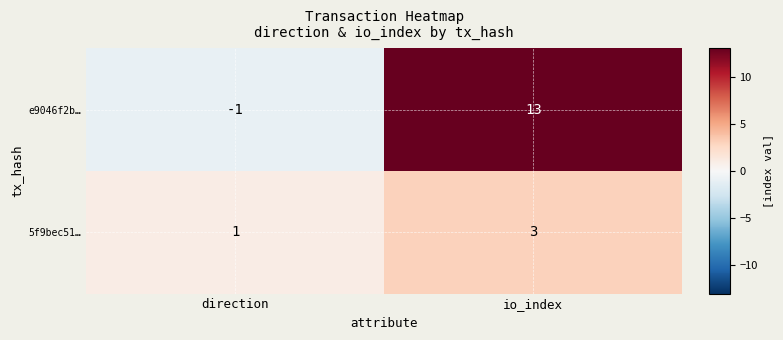

Reading left to right, list all the values displayed in this chart.

e9046f2b…: direction=-1	io_index=13
5f9bec51…: direction=1	io_index=3